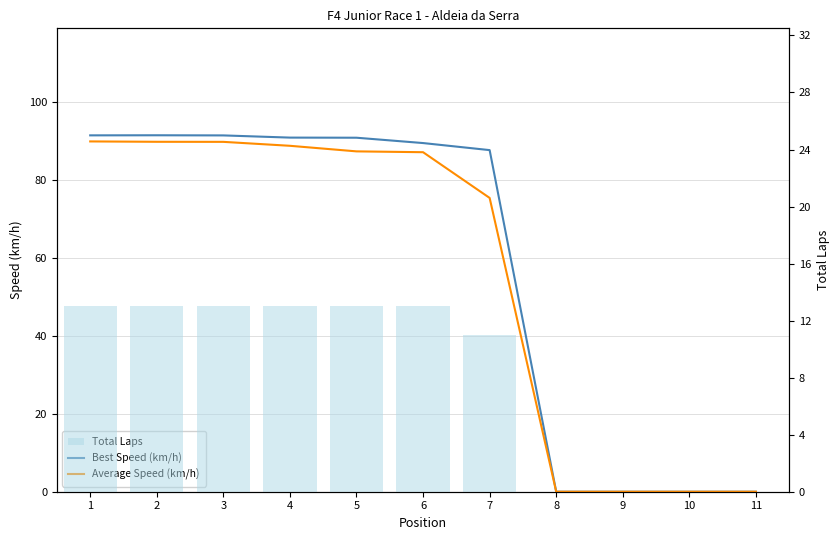

At how many categories does at least one series exceed 19?

7